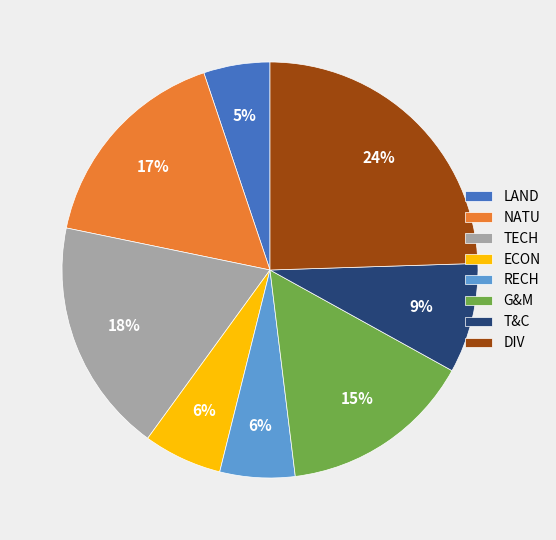

Is ECON the majority of the pie?

No